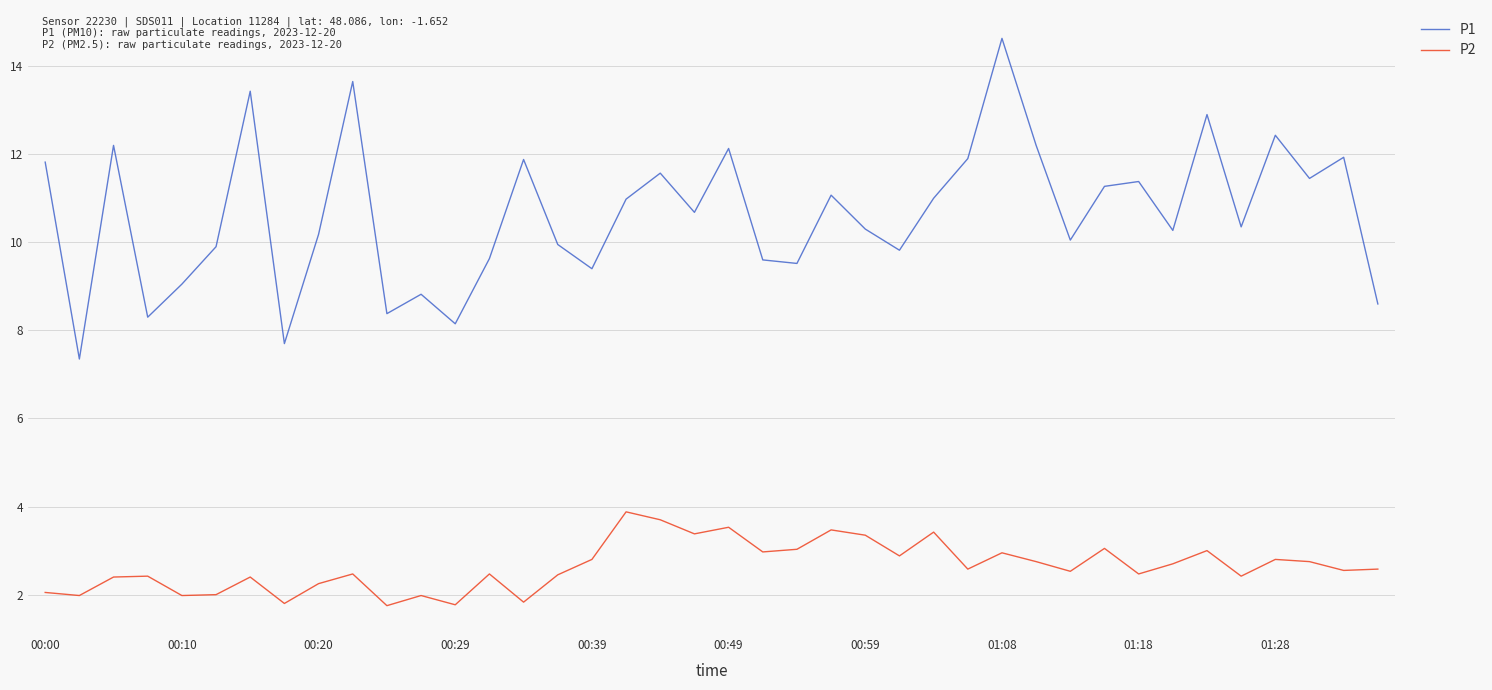

Rank the series by their maximum value, from highest to lowest.

P1, P2